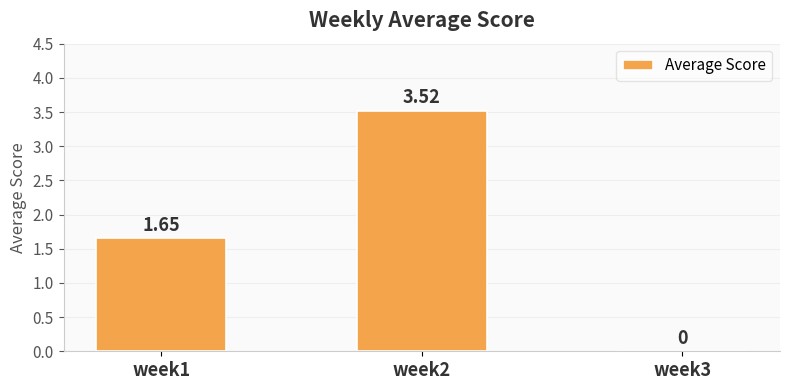

What is the sum of all values?

5.2